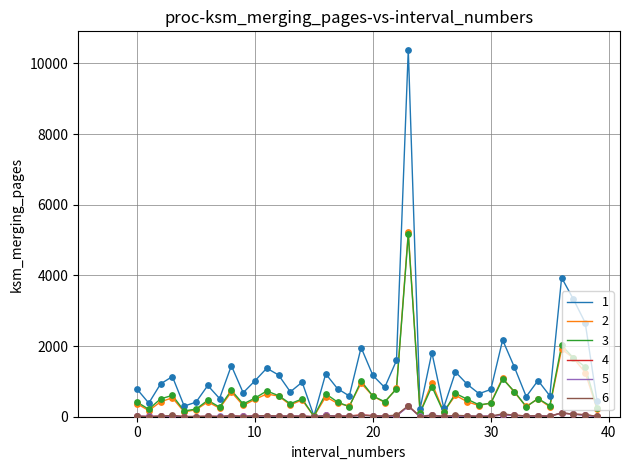

What is the greatest value displayed?

10386